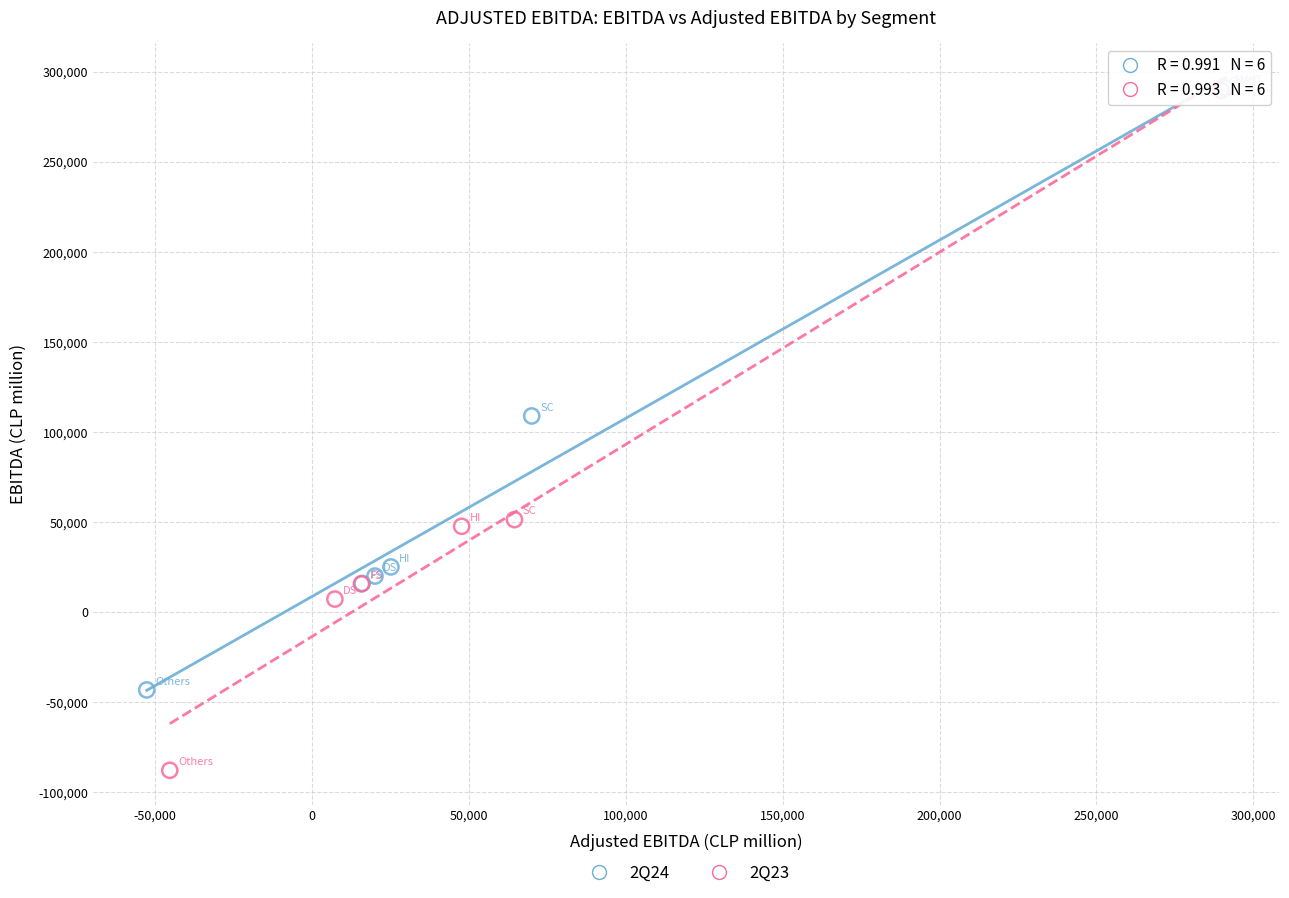

Which series has the widest spread of Y values?

2Q23